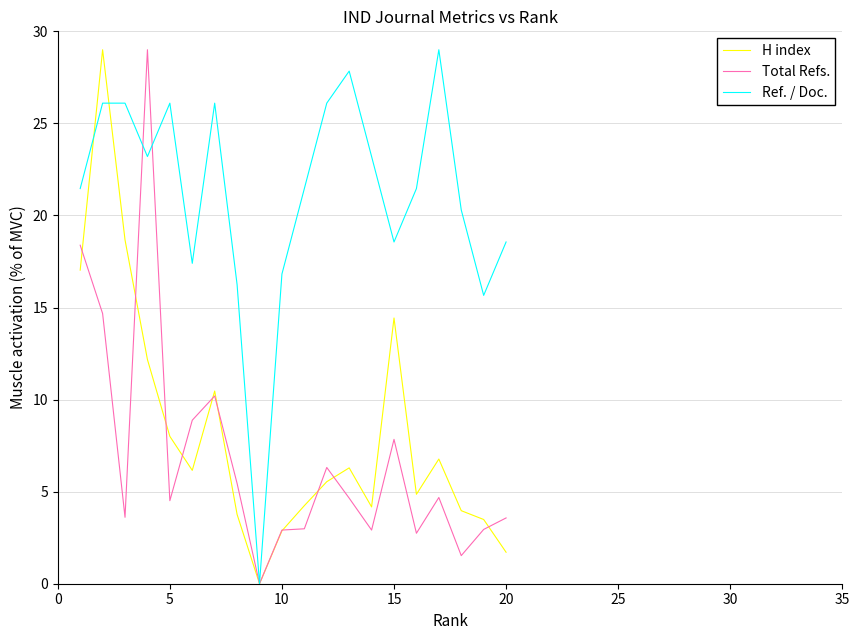

What is the highest value of the H index series?

29.0